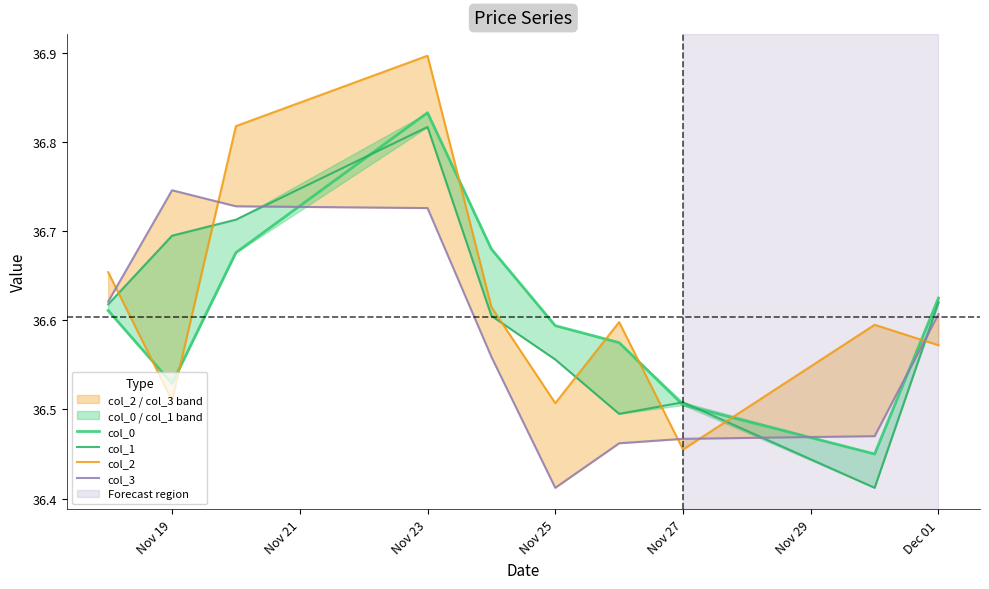

Which has a higher value, Nov 19 or Nov 27?

Nov 19